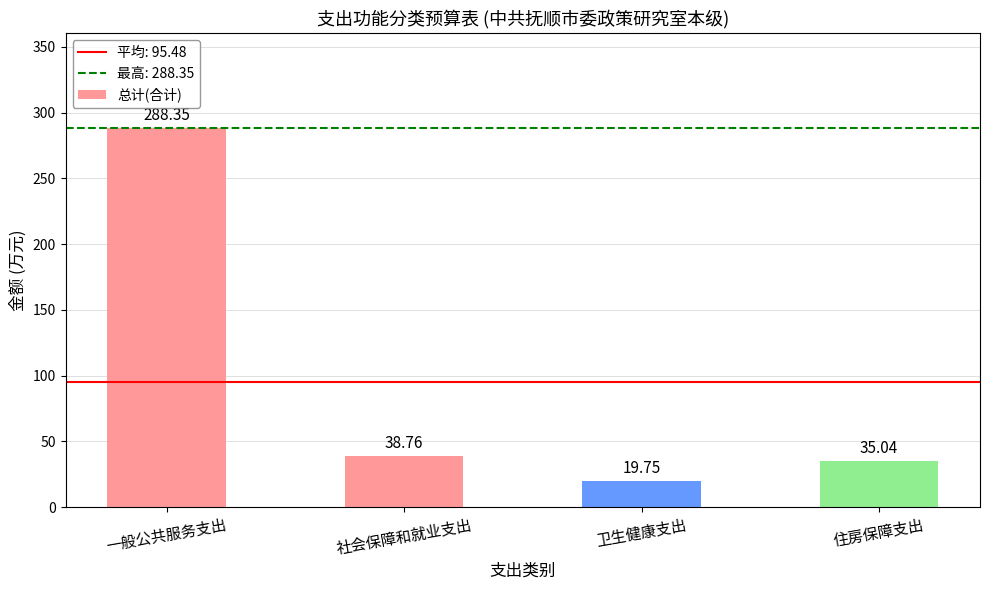

Approximately how many times larger is the value at 一般公共服务支出 compared to 住房保障支出?

8.2